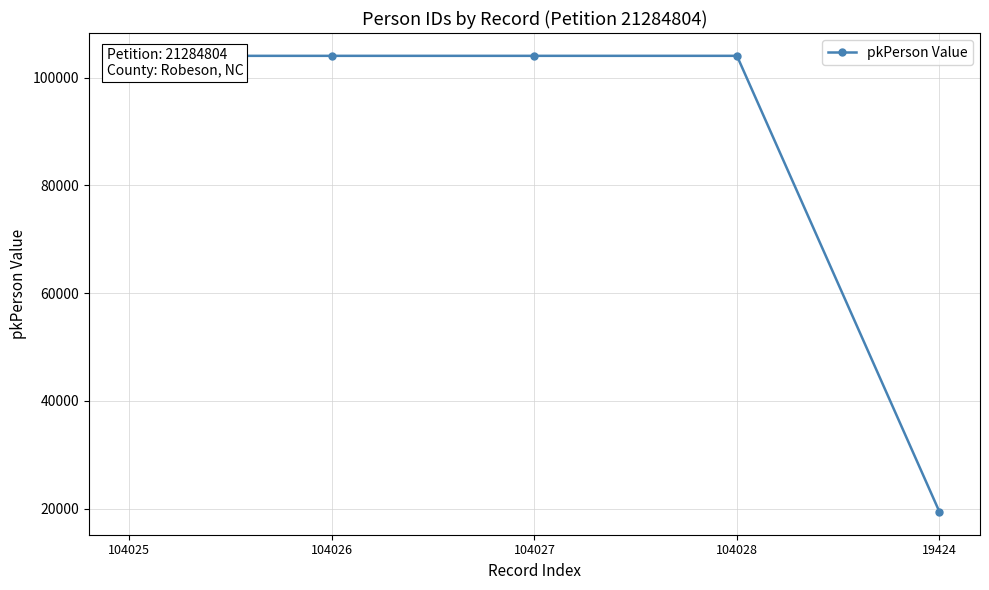

True or false: the data shows 72690 at 104028.

False